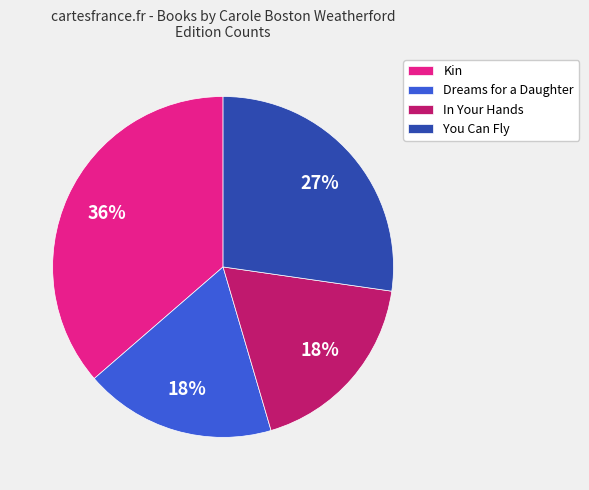

How many slices are in this pie chart?

4